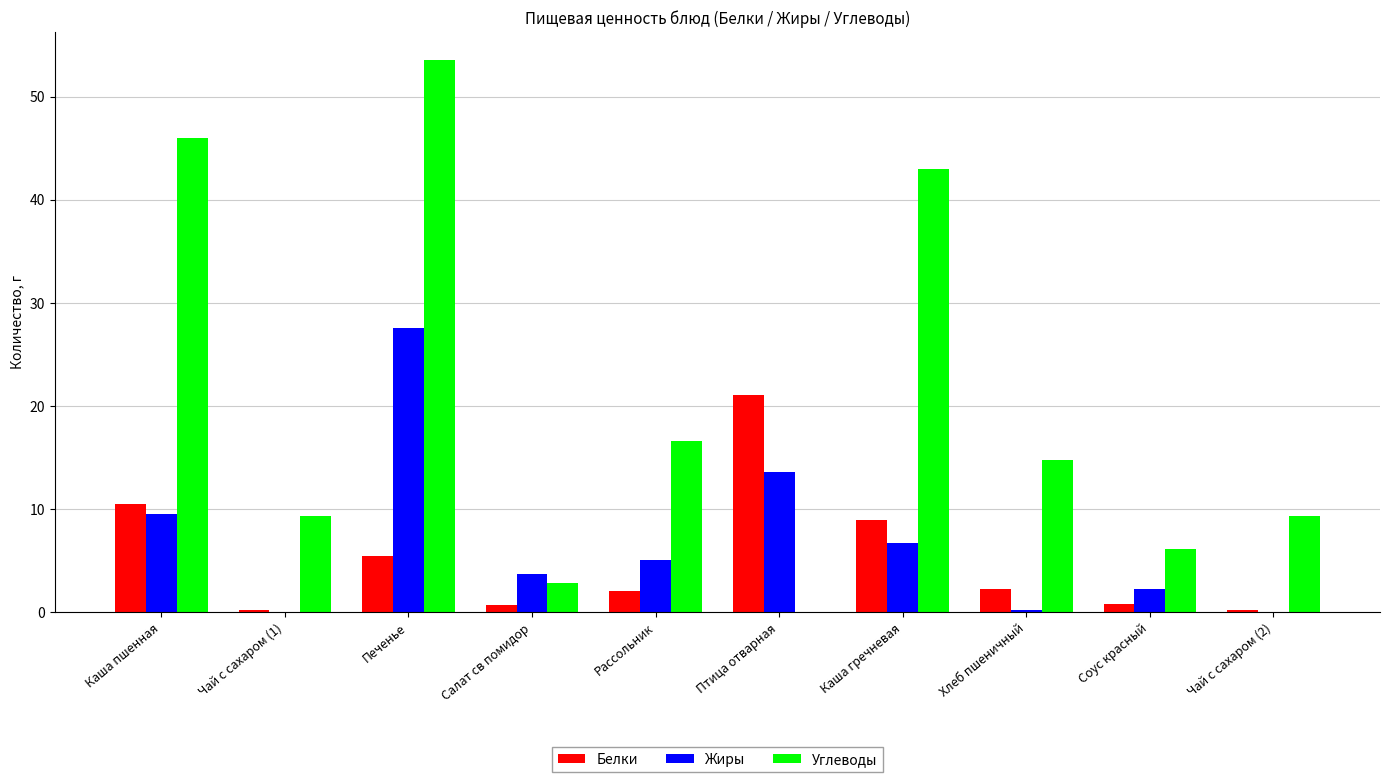

What is the maximum value for Жиры?

27.6